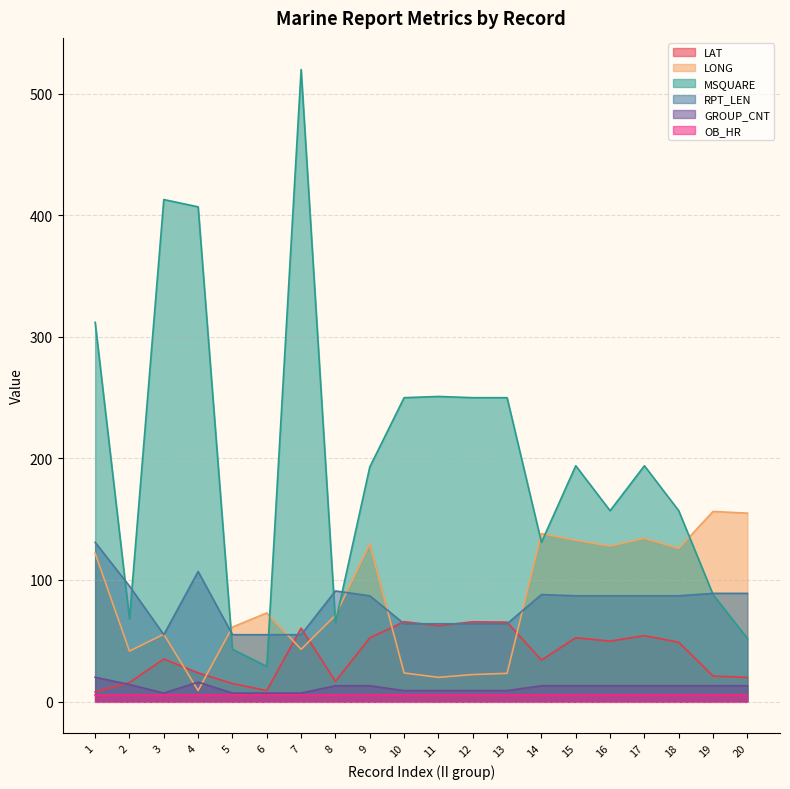

What is the difference between the second highest and second lowest values in the LONG series?

135.1